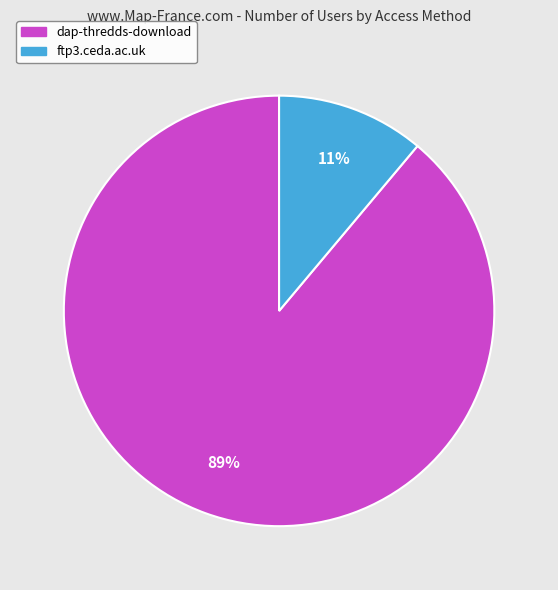

To the nearest percent, what portion does dap-thredds-download represent?

89%